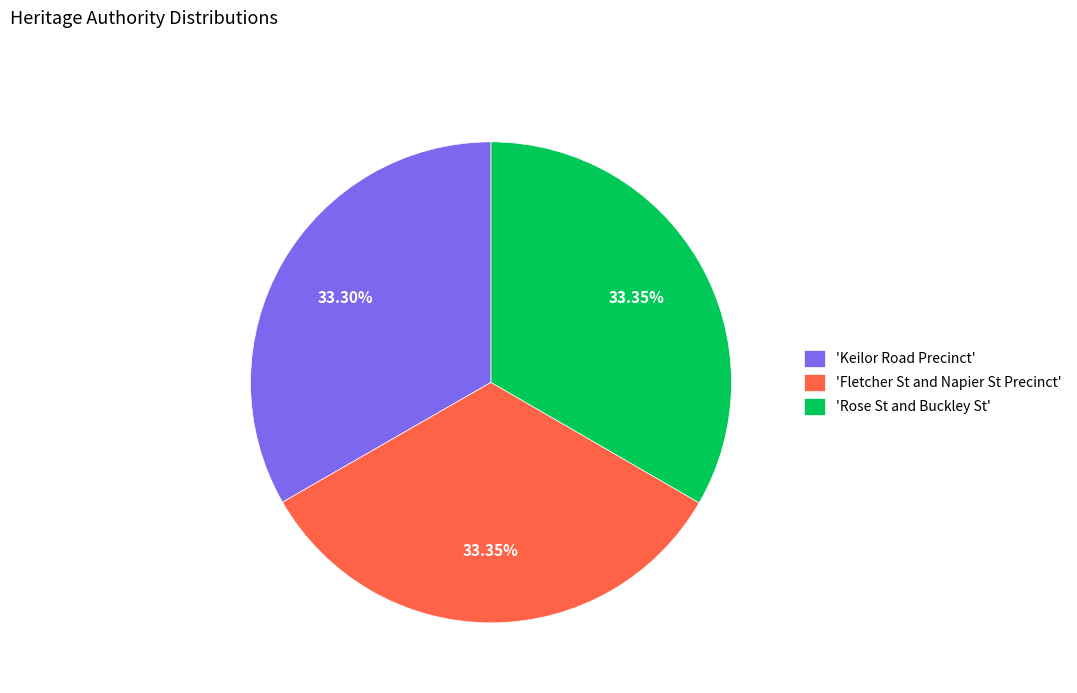

Approximately how many times larger is the value at 'Rose St and Buckley St' compared to 'Fletcher St and Napier St Precinct'?

1.0